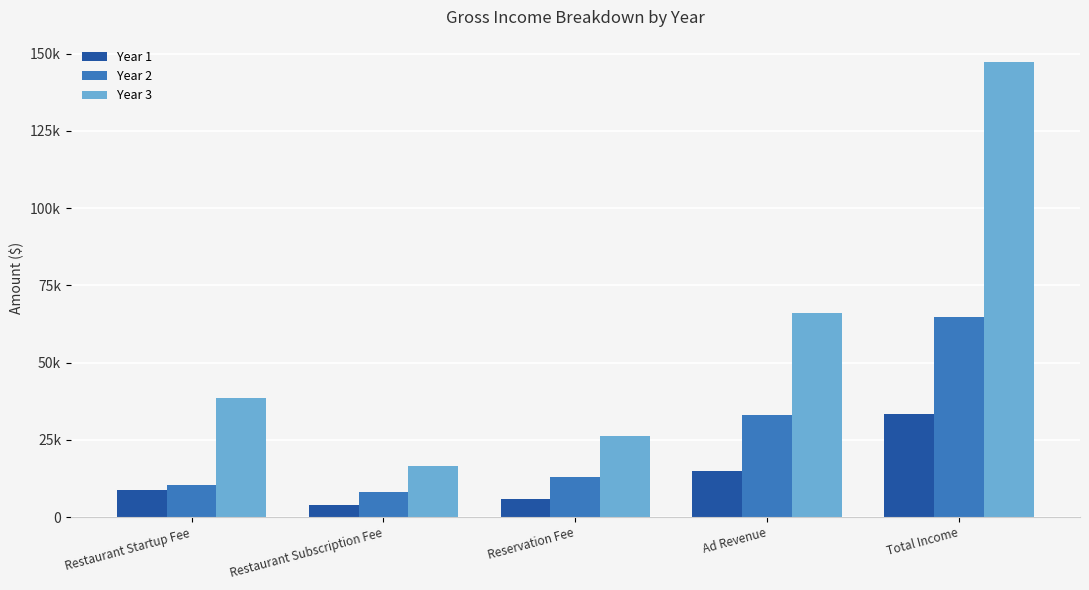

What is the difference between the Year 1 values at Restaurant Subscription Fee and Ad Revenue?

11250.0